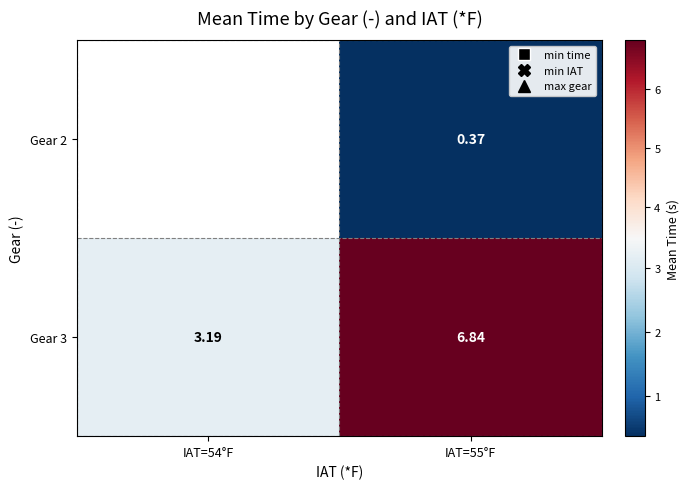

The value of Gear 2 at IAT=55°F is 0.4. True or false?

True